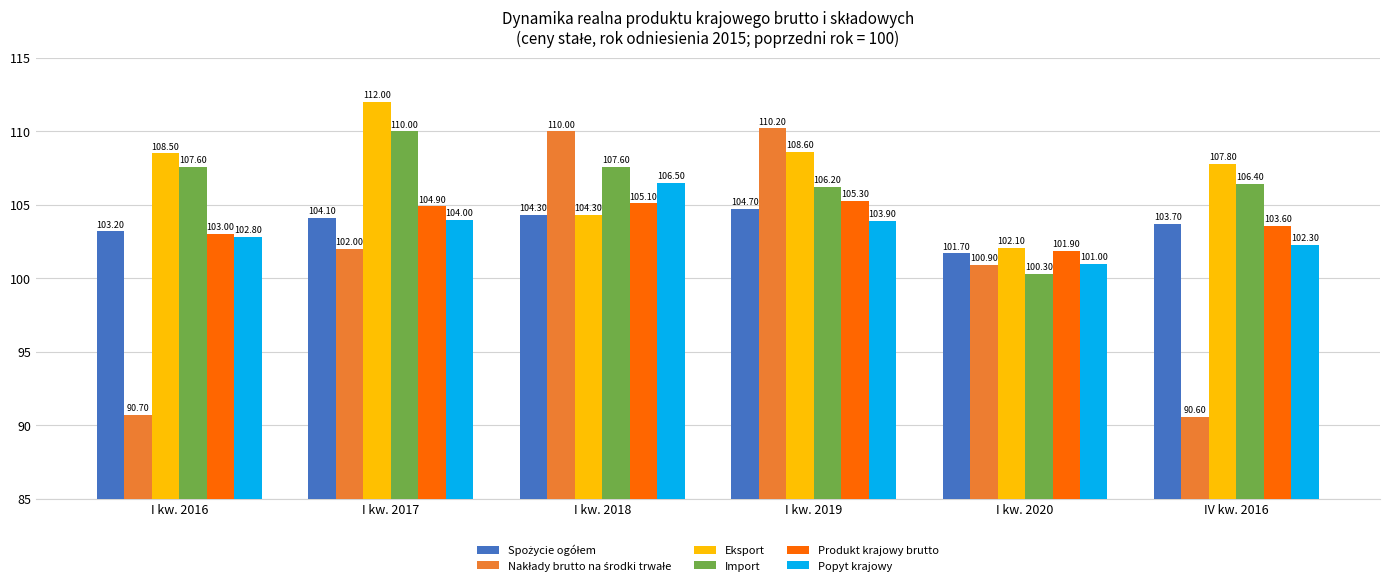

How many values in the Eksport series are below 108?

3